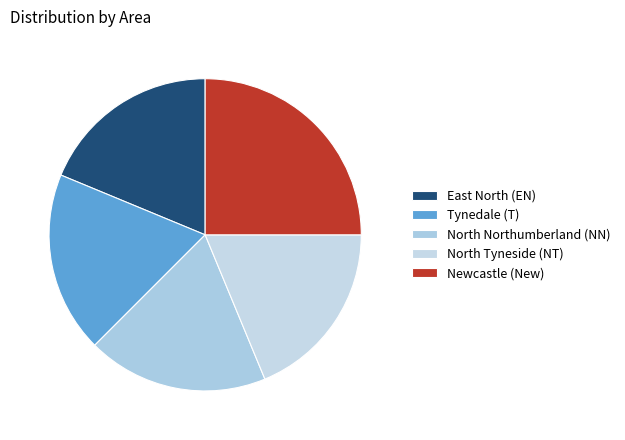

Is there a majority slice in this chart?

No